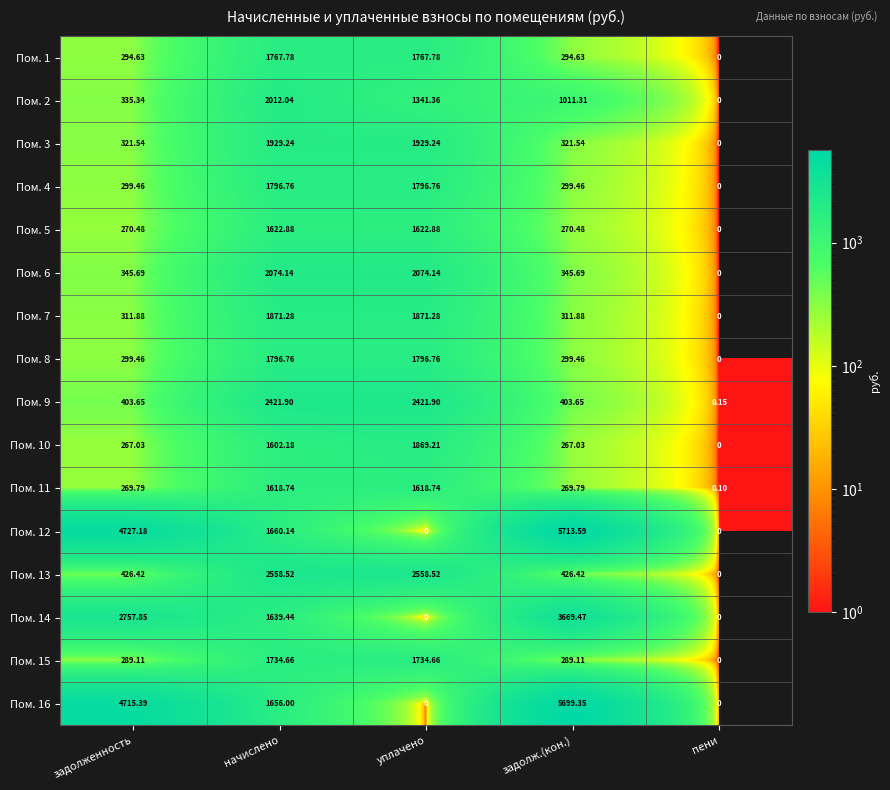

At which category does the chart reach its peak across all series?

задолж.(кон.)